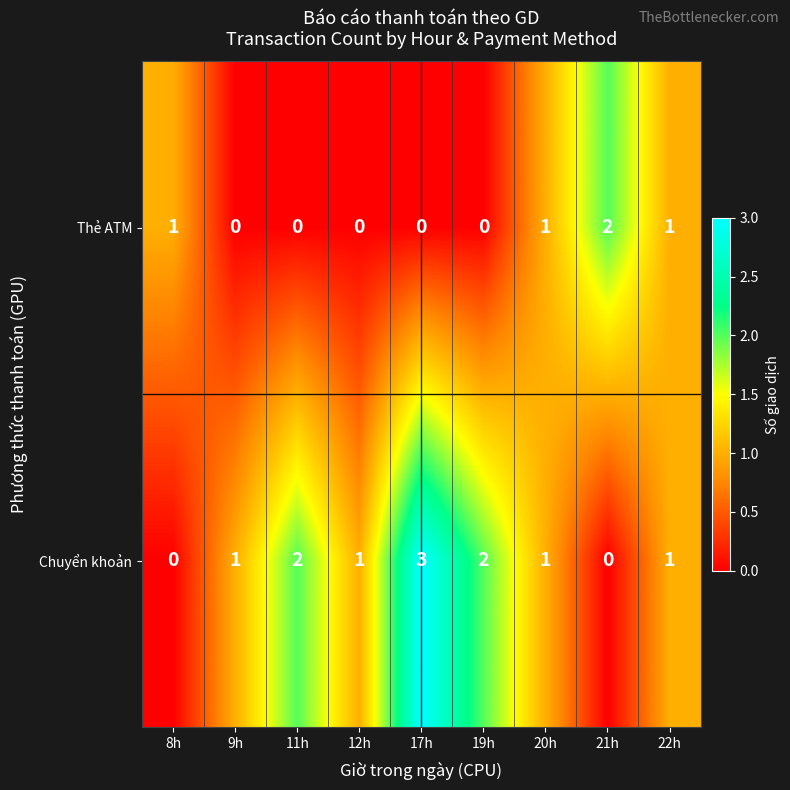

How many data points in Chuyển khoản are less than 1?

2